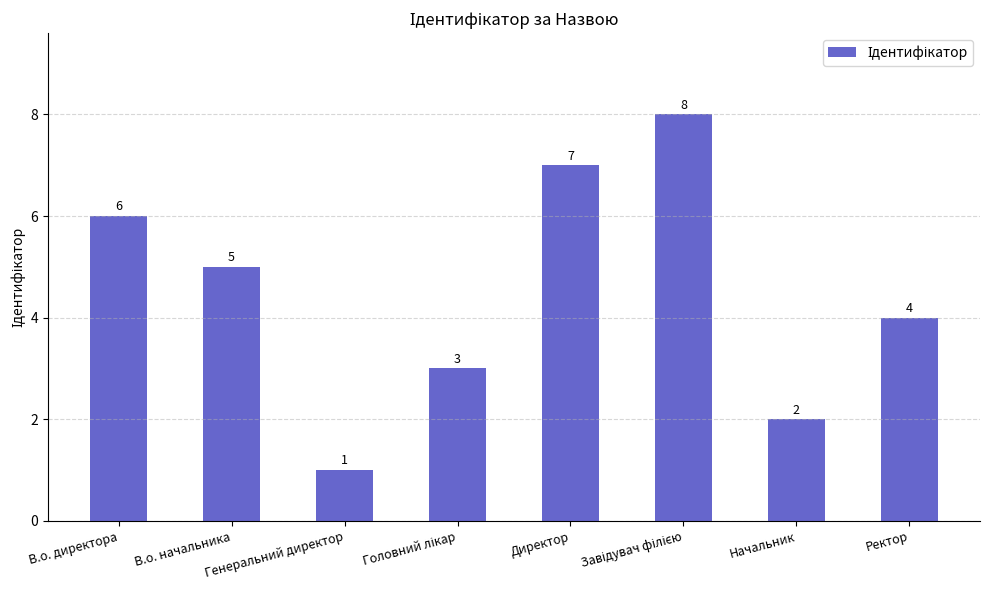

True or false: the data shows 7 at Директор.

True